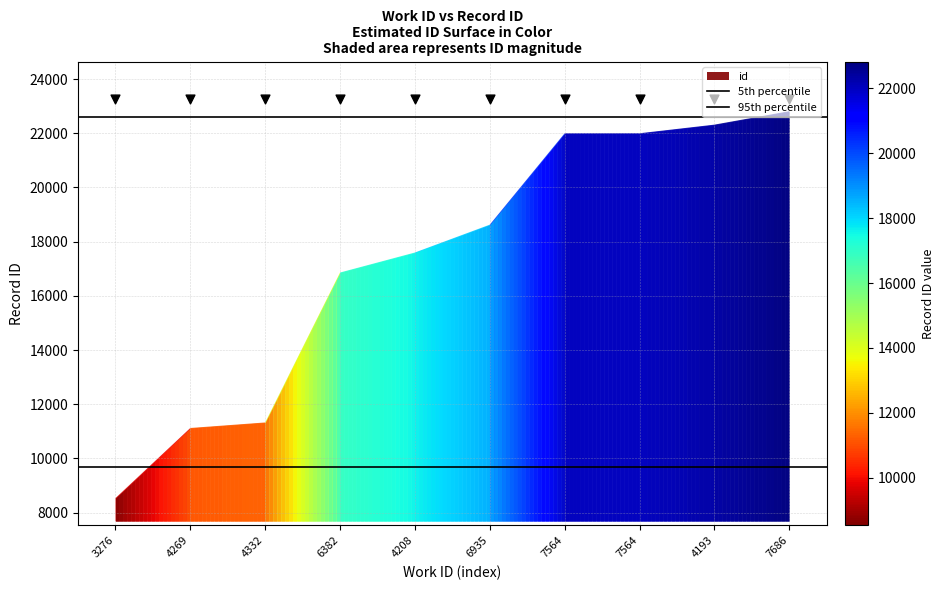

Is the value of 5th percentile at 3276 greater than the value of 95th percentile at 3276?

No